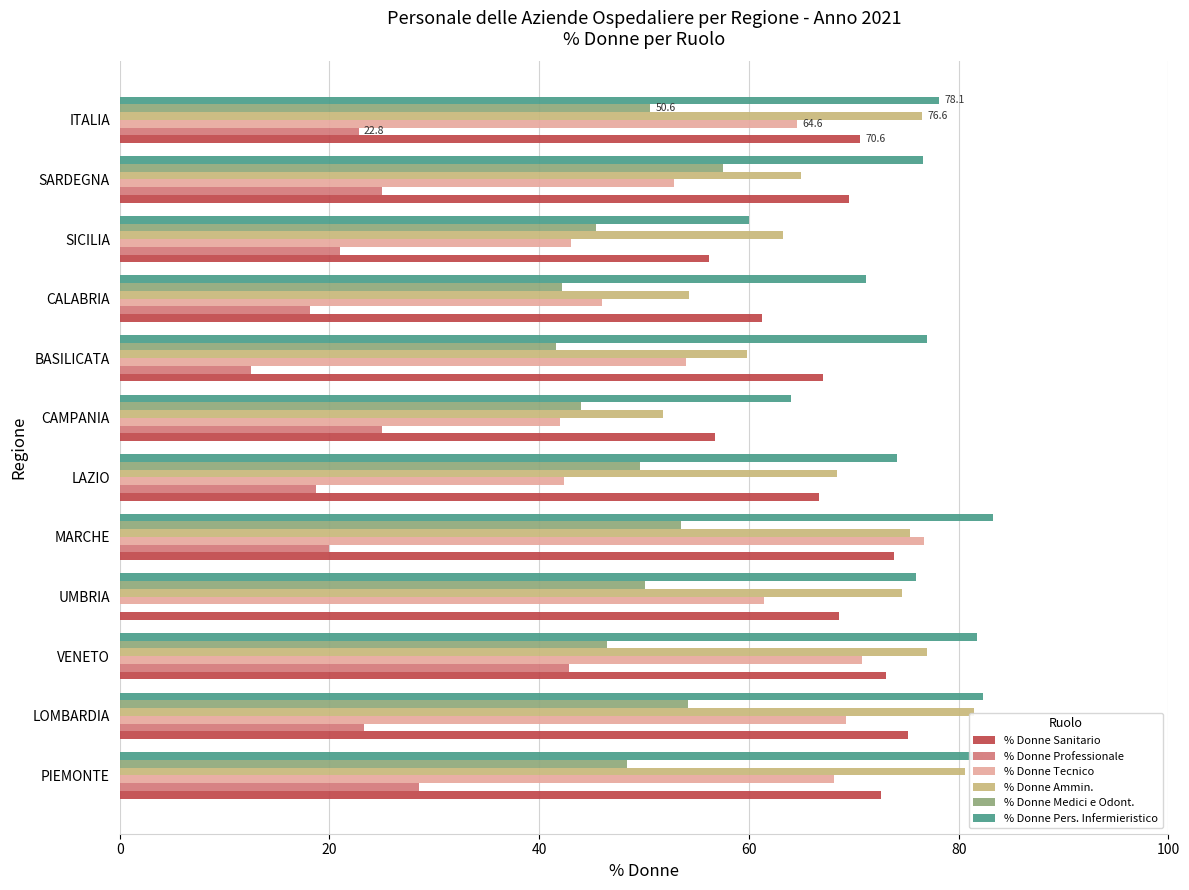

Which series has the largest total across all categories?

% Donne Pers. Infermieristico